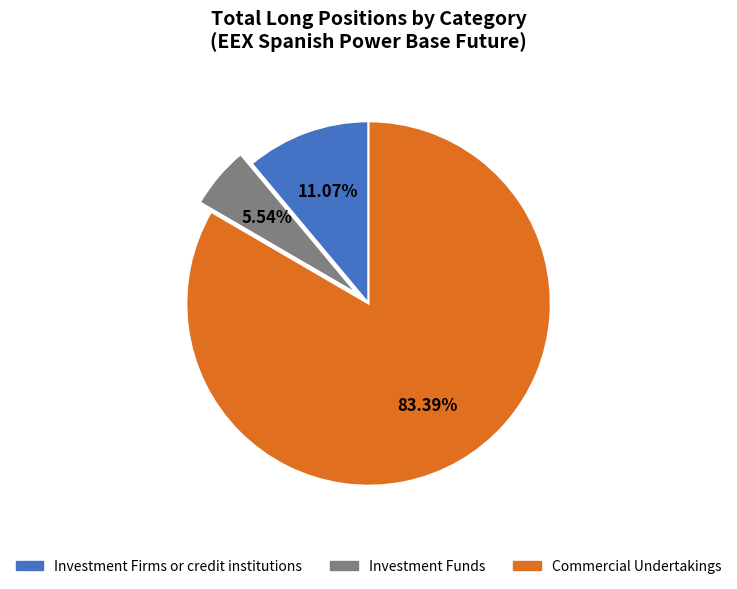

How many slices are in this pie chart?

3